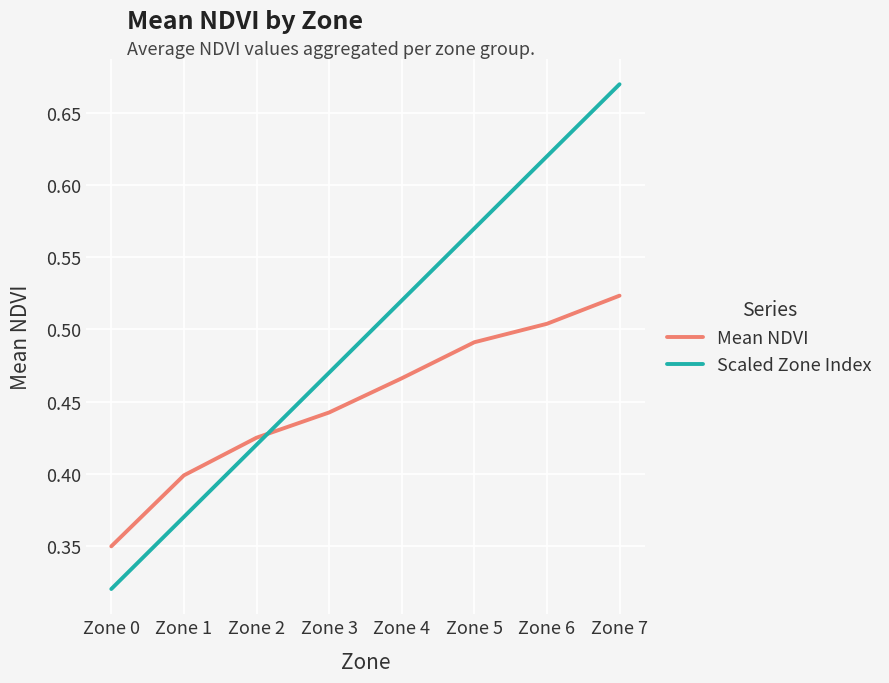

The Mean NDVI series shows 0.9 at Zone 6. True or false?

False